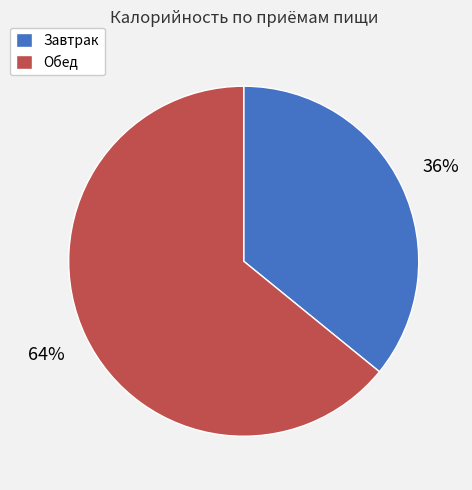

What percentage is the Завтрак slice, to the nearest percent?

36%